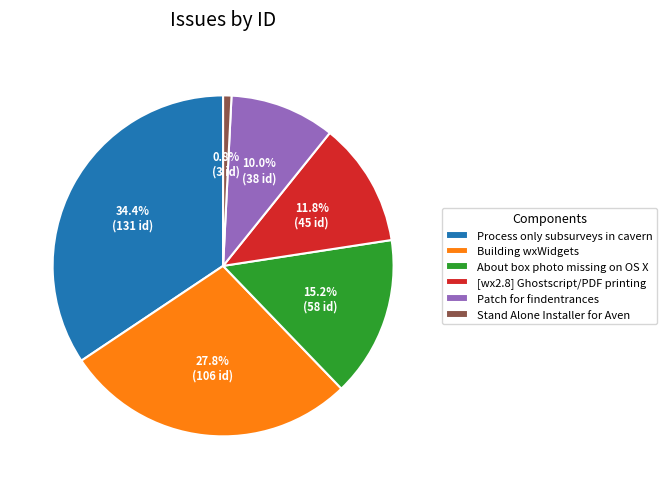

Which slice is the smallest?

Stand Alone Installer for Aven